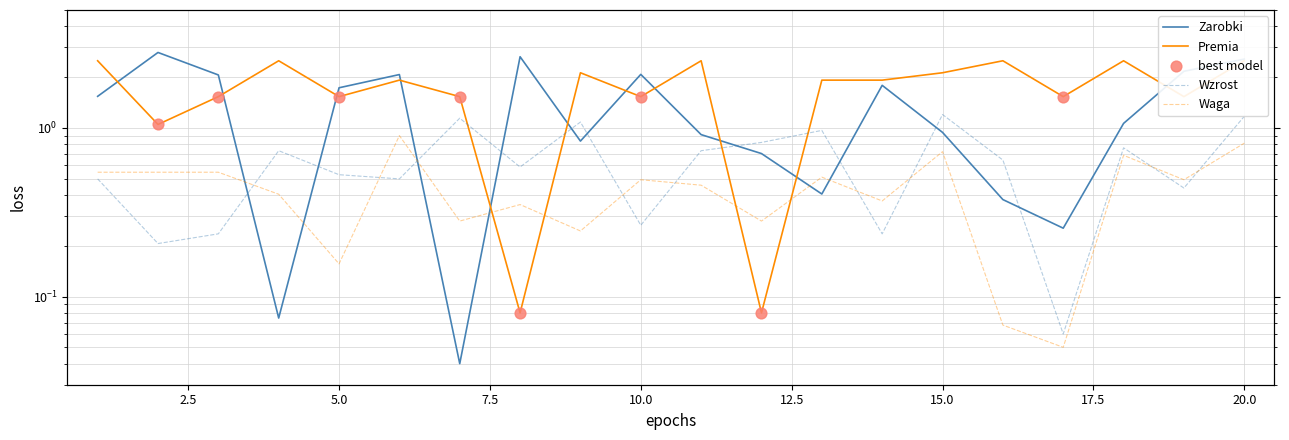

Which series reaches the minimum Y coordinate?

Zarobki